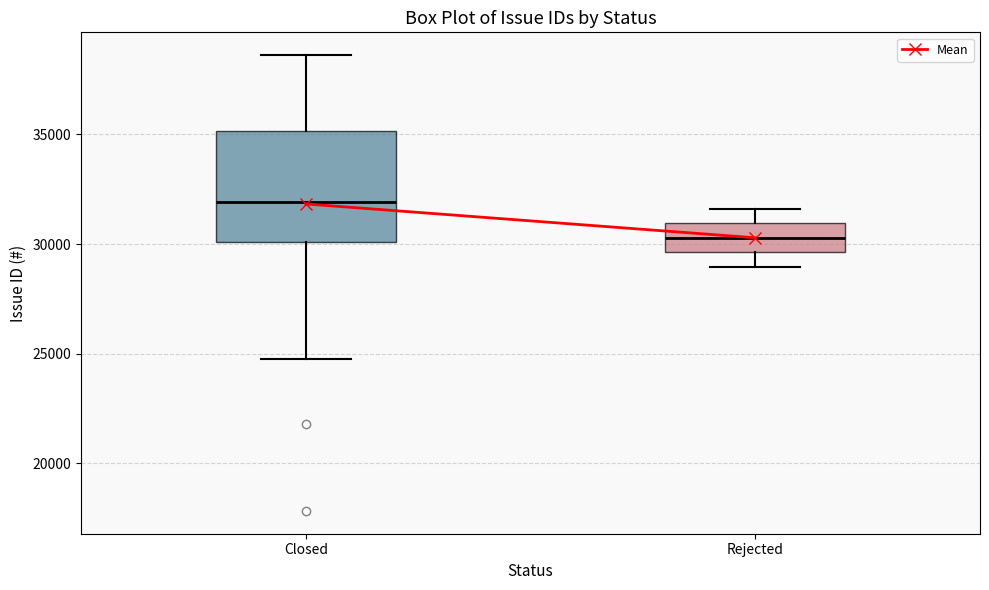

Which box has the lowest median line?

Rejected